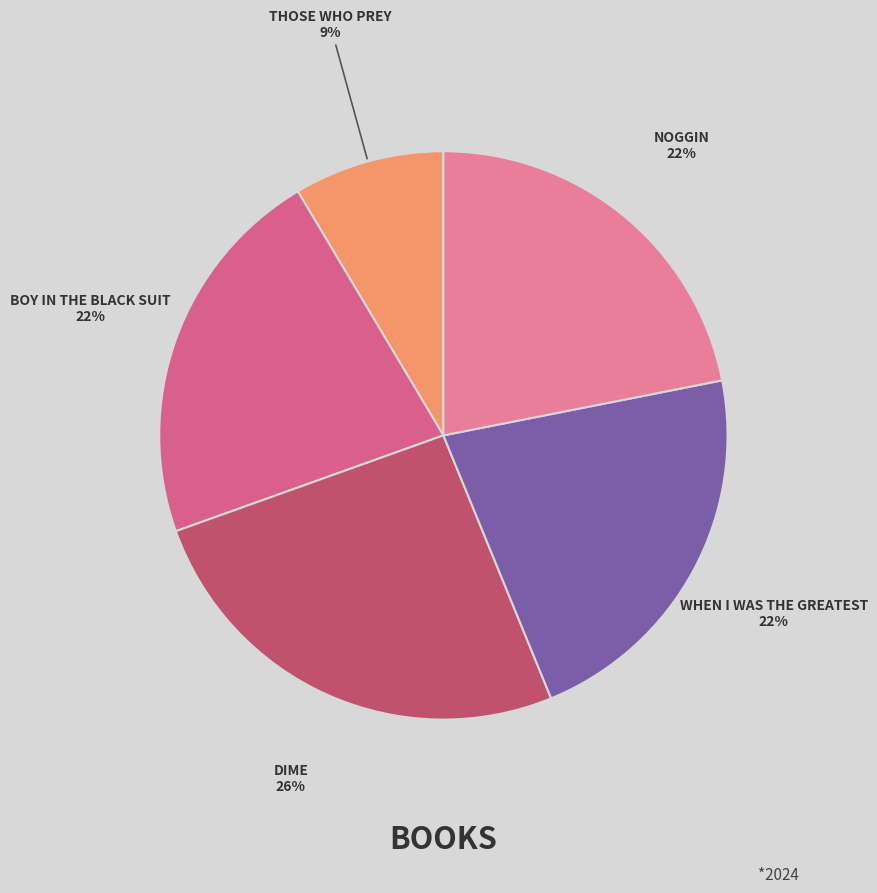

Count the number of slices in the pie.

5